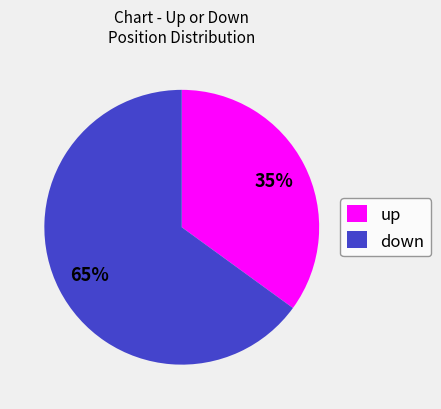

What is the ratio of the value at up to the value at down?

0.5